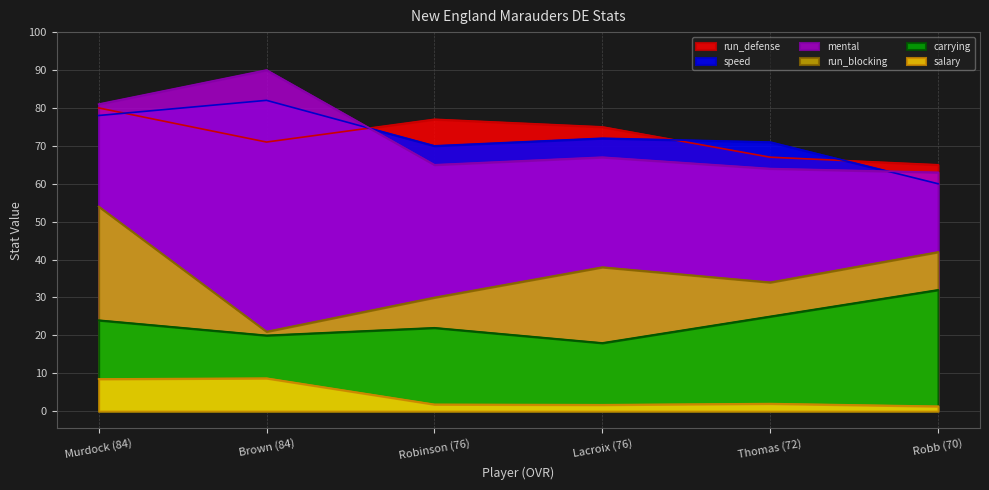

At which category does carrying reach its first local valley?

Brown (84)